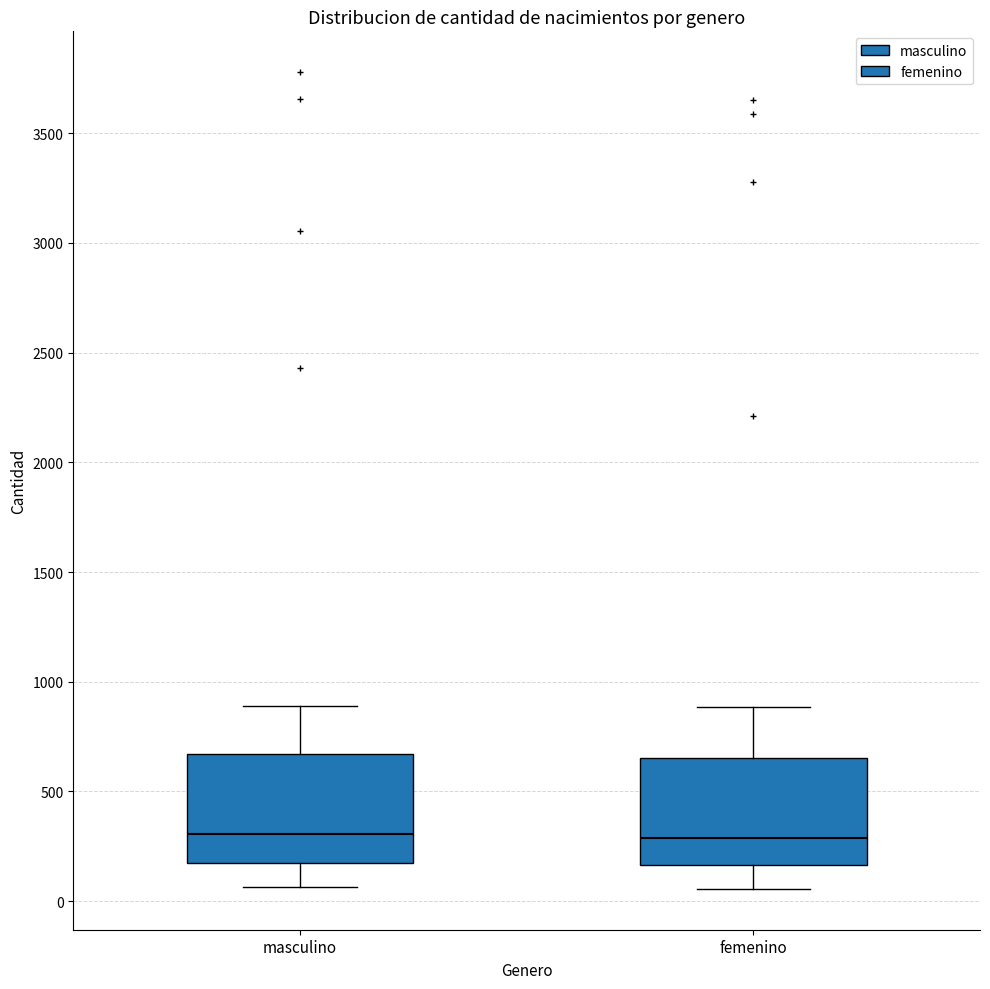

Reading left to right, read every box against the y-axis: the position of its median line, the range the box covers, and the ends of its whiskers. The values are not printed on the chart, so give them approximately, as read against the axis.

masculino: median 300, box 150 to 650, whiskers 50 to 900
femenino: median 300, box 150 to 650, whiskers 50 to 900